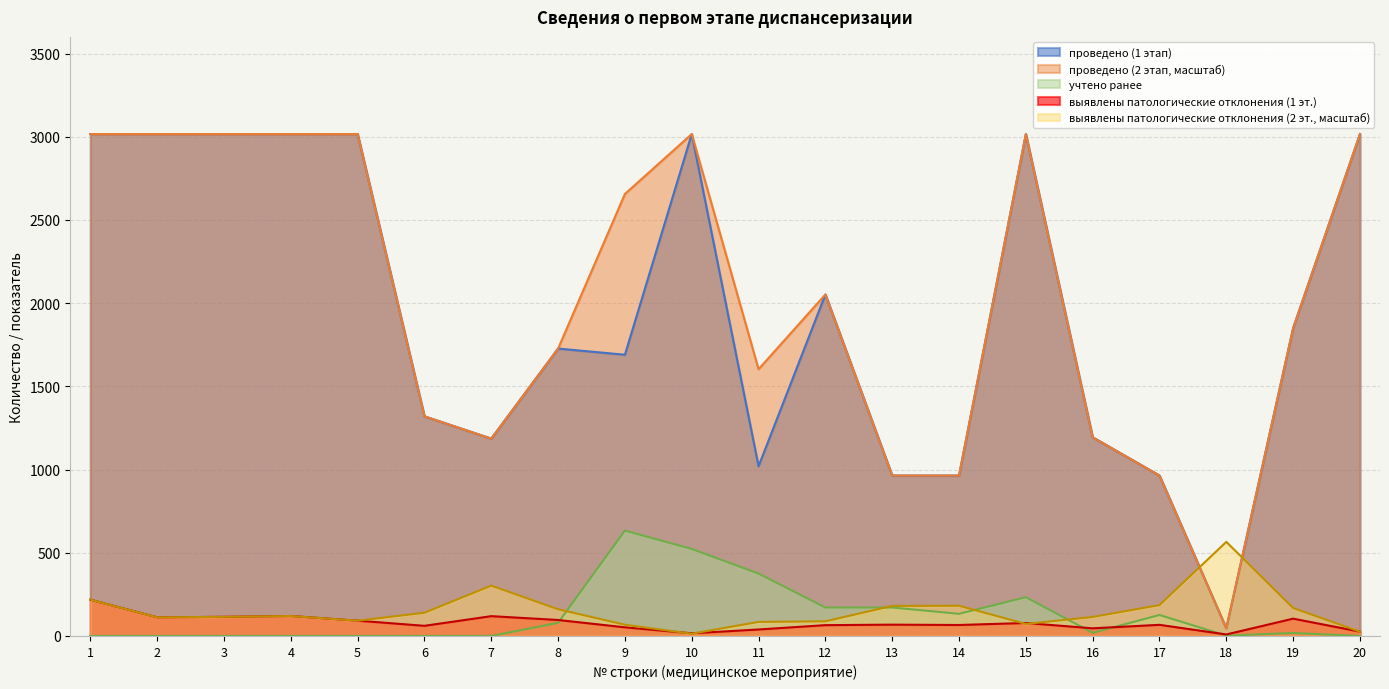

Which series changed the most between 12 and 16?

проведено (2 этап, масштаб)